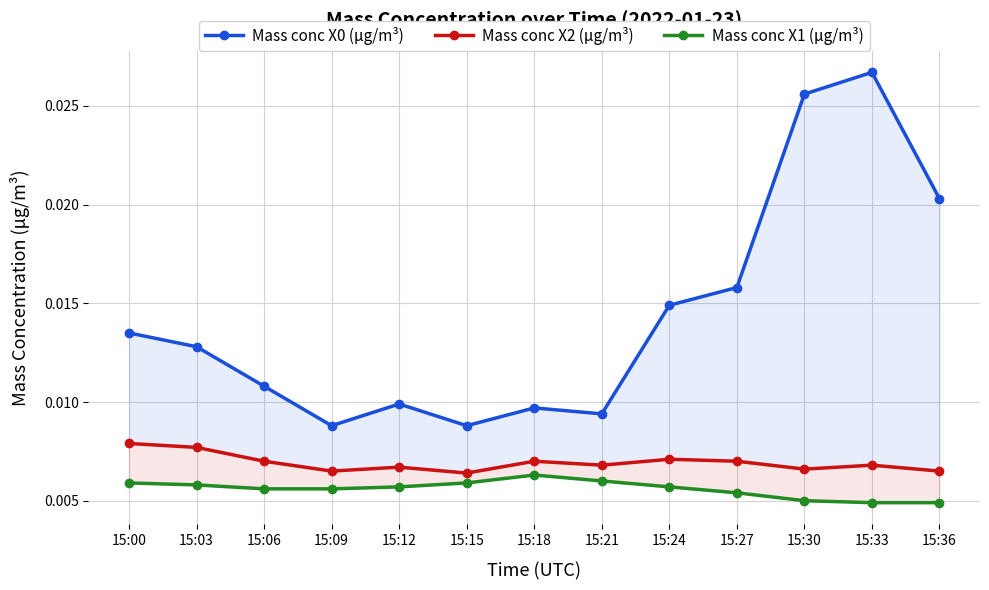

True or false: Mass conc X2 (μg/m³) and Mass conc X1 (μg/m³) cross at least once.

False